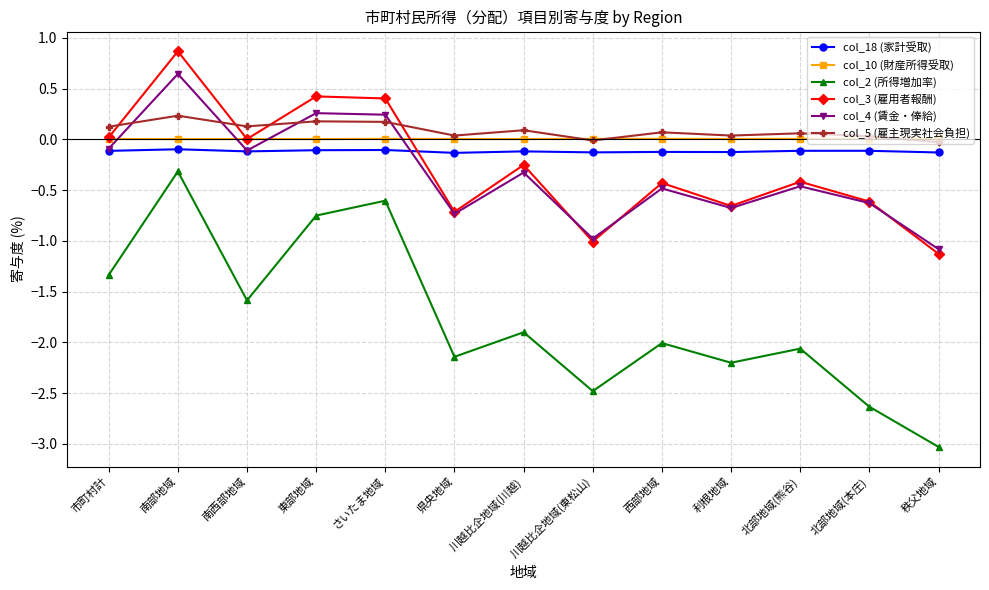

What is the difference between the second highest and minimum values in the col_2 (所得増加率) series?

2.4